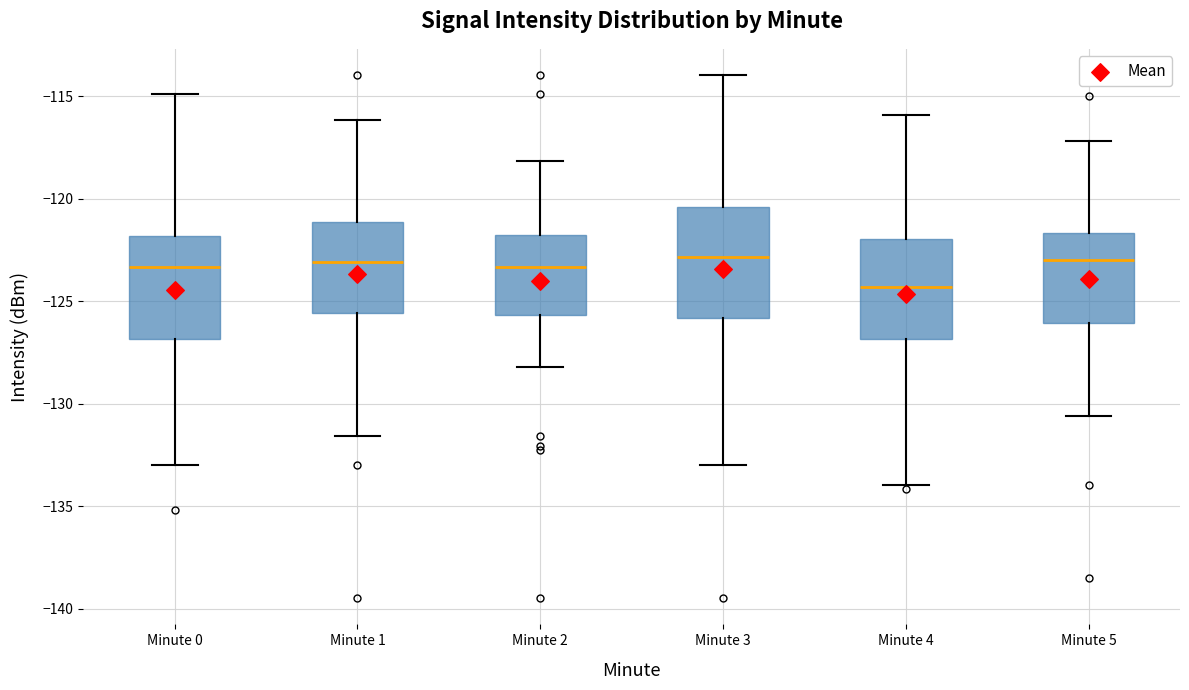

Reading left to right, read every box against the y-axis: the position of its median line, the range the box covers, and the ends of its whiskers. The values are not printed on the chart, so give them approximately, as read against the axis.

Minute 0: median -123.5, box -127.0 to -122.0, whiskers -133.0 to -115.0
Minute 1: median -123.0, box -125.5 to -121.0, whiskers -131.5 to -116.0
Minute 2: median -123.5, box -125.5 to -122.0, whiskers -128.0 to -118.0
Minute 3: median -123.0, box -126.0 to -120.5, whiskers -133.0 to -114.0
Minute 4: median -124.5, box -127.0 to -122.0, whiskers -134.0 to -116.0
Minute 5: median -123.0, box -126.0 to -121.5, whiskers -130.5 to -117.0